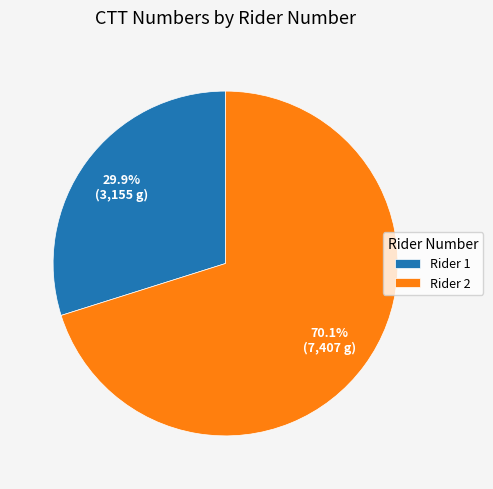

What is the ratio of the value at Rider 2 to the value at Rider 1?

2.3